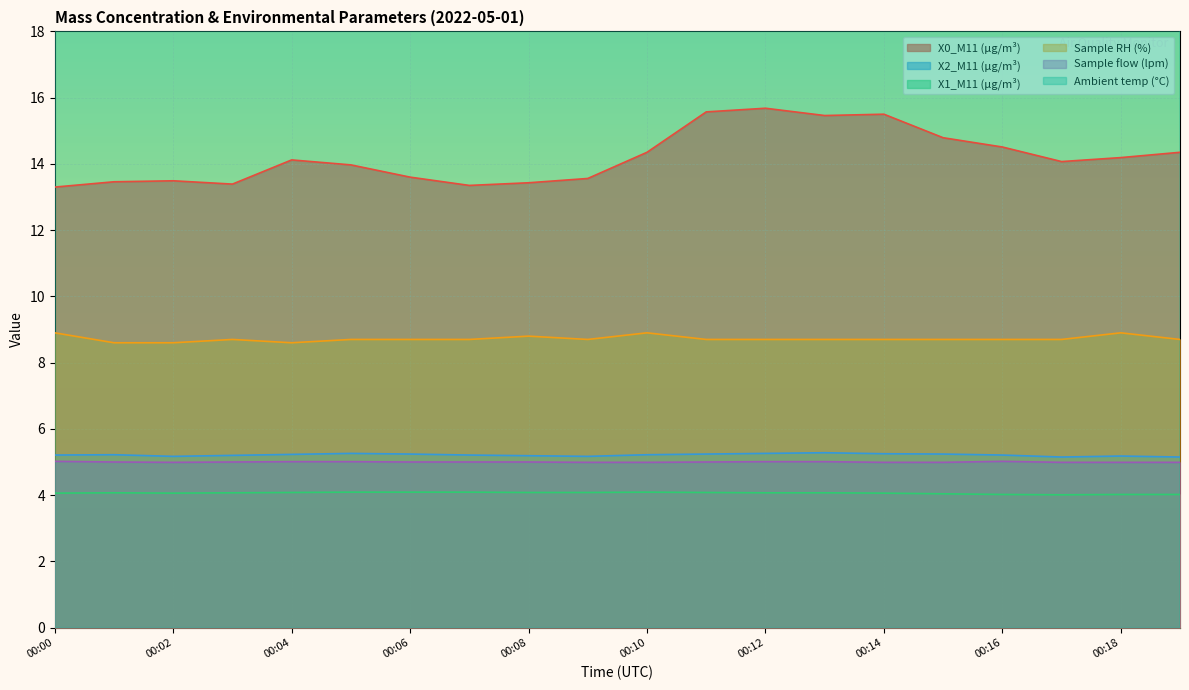

In X0_M11 (μg/m³), how many points are higher than both neighbors (excluding endpoints)?

4